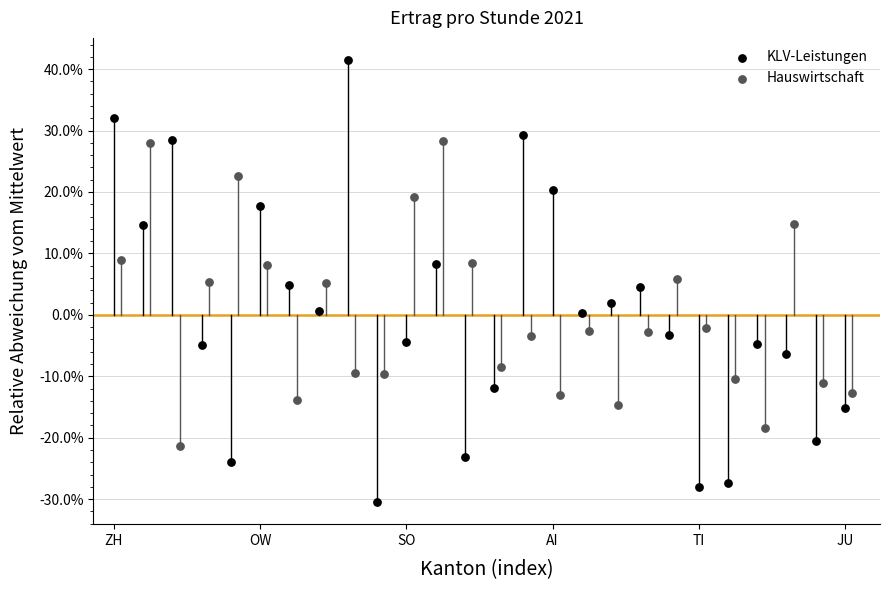

What are all the series names shown in the legend?

KLV-Leistungen, Hauswirtschaft